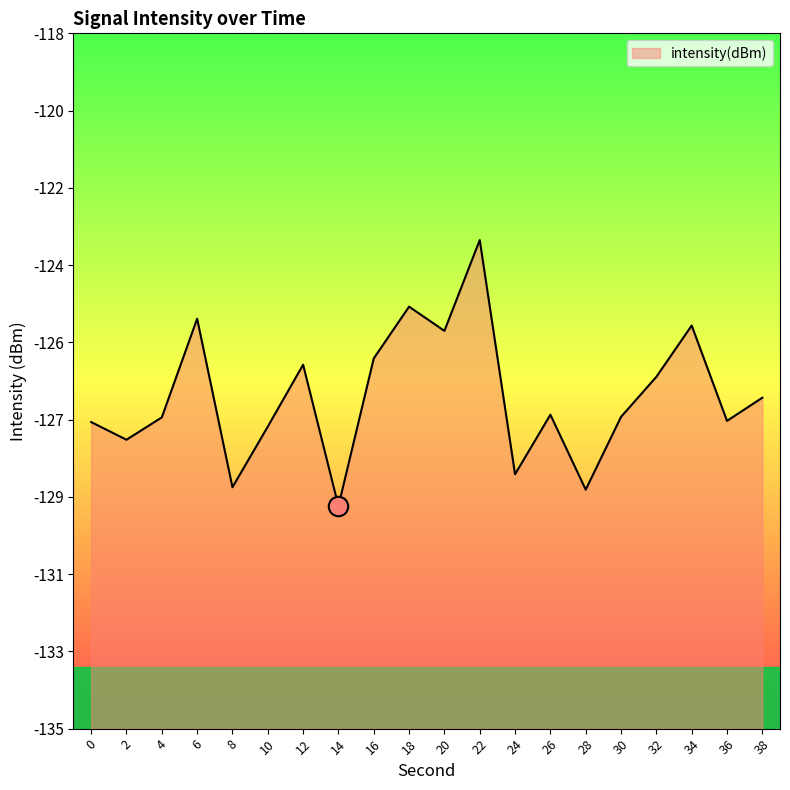

Does the chart have visible grid lines?

No